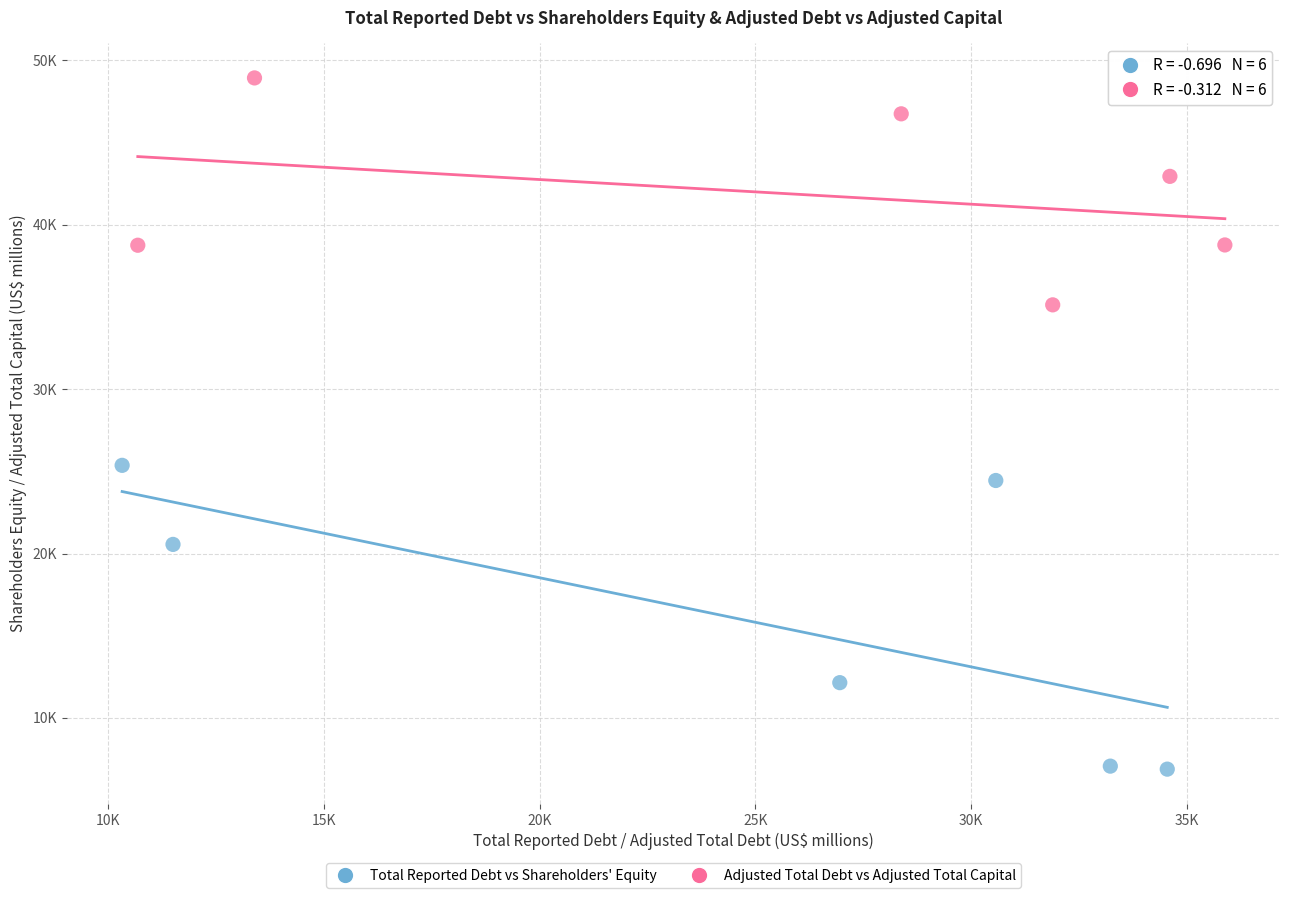

Which series has the largest Y range (max minus min)?

Total Reported Debt vs Shareholders' Equity